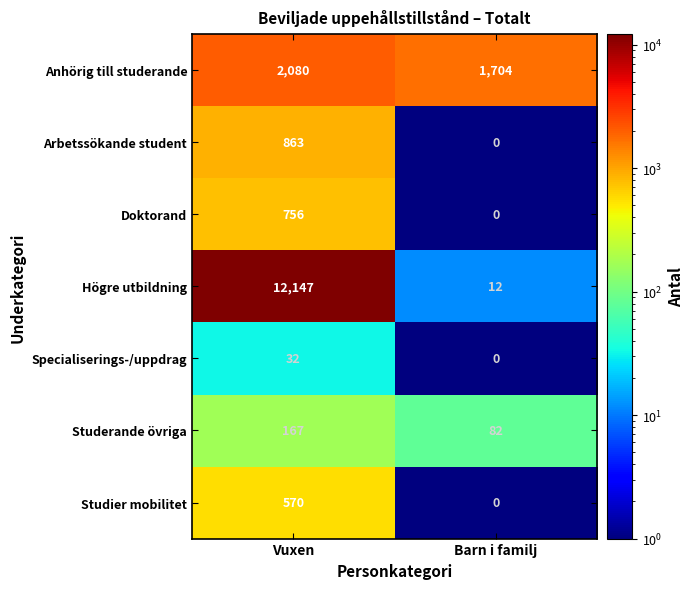

How many distinct data groups are displayed?

7